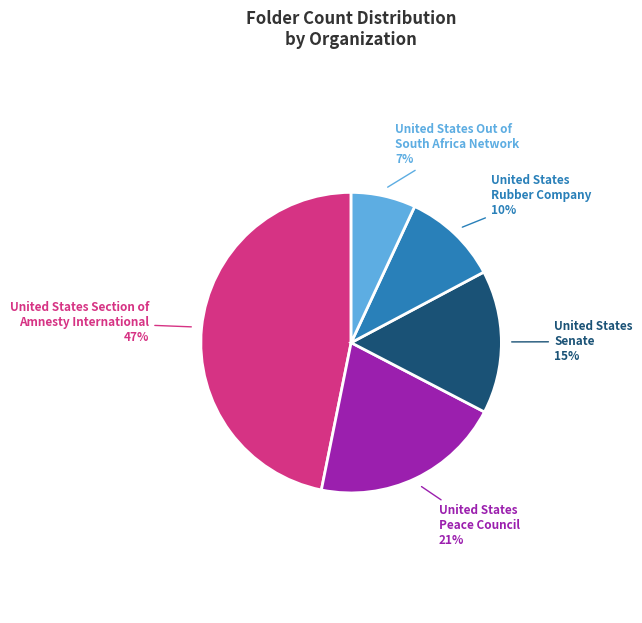

What is the ratio of the value at United States Out of South Africa Network to the value at United States Senate?

0.5